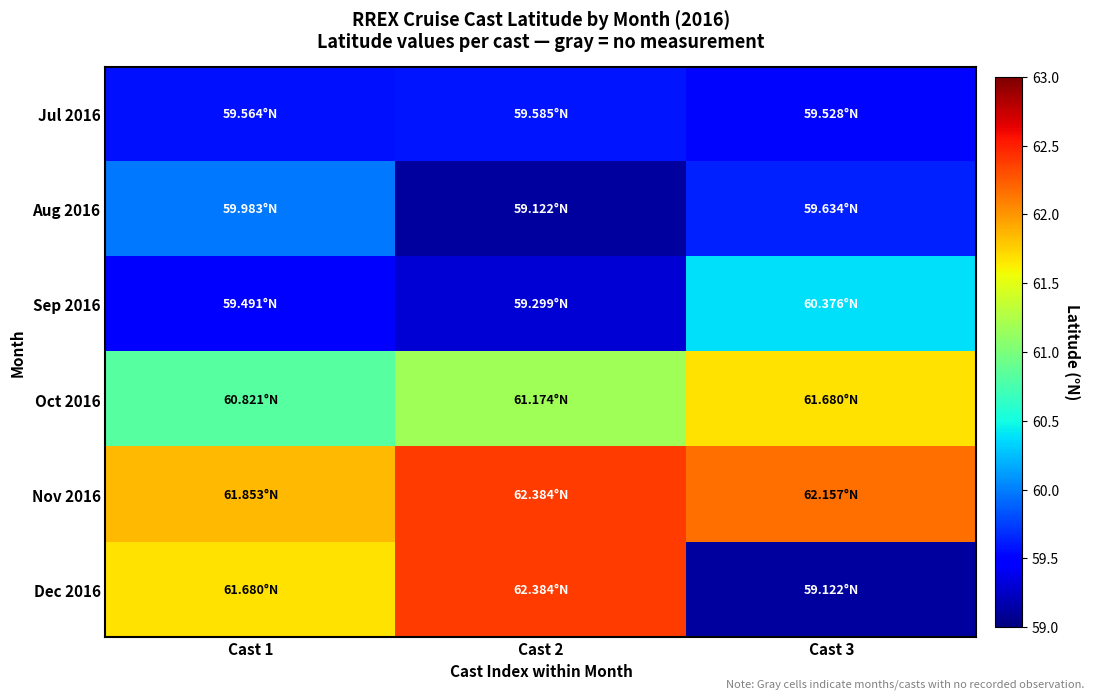

At which category is the sum across all series the highest?

Cast 2